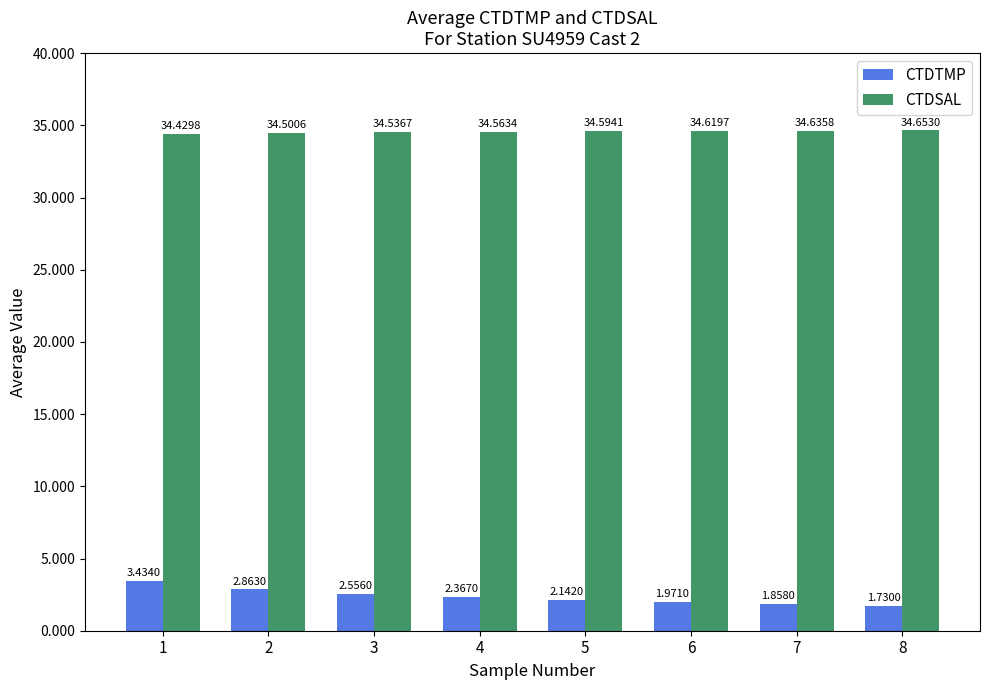

Which series has the largest total across all categories?

CTDSAL